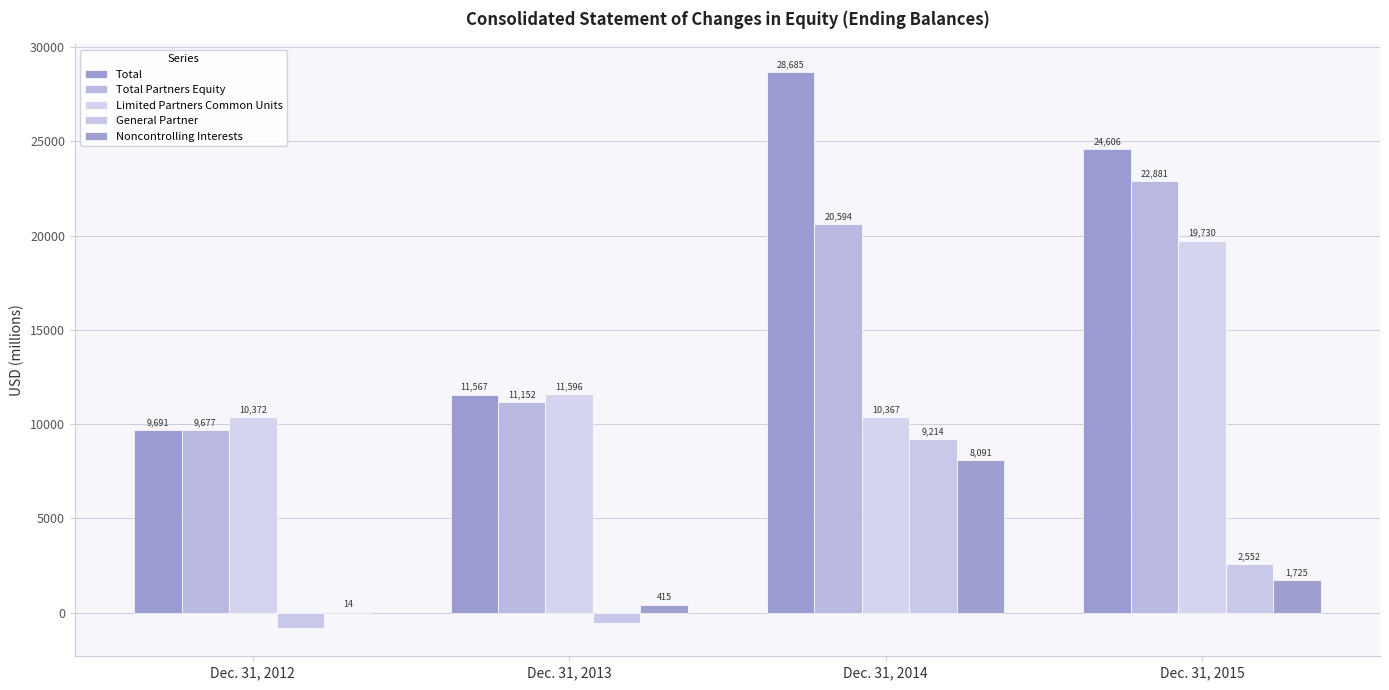

The Noncontrolling Interests series shows 1725 at Dec. 31, 2015. True or false?

True